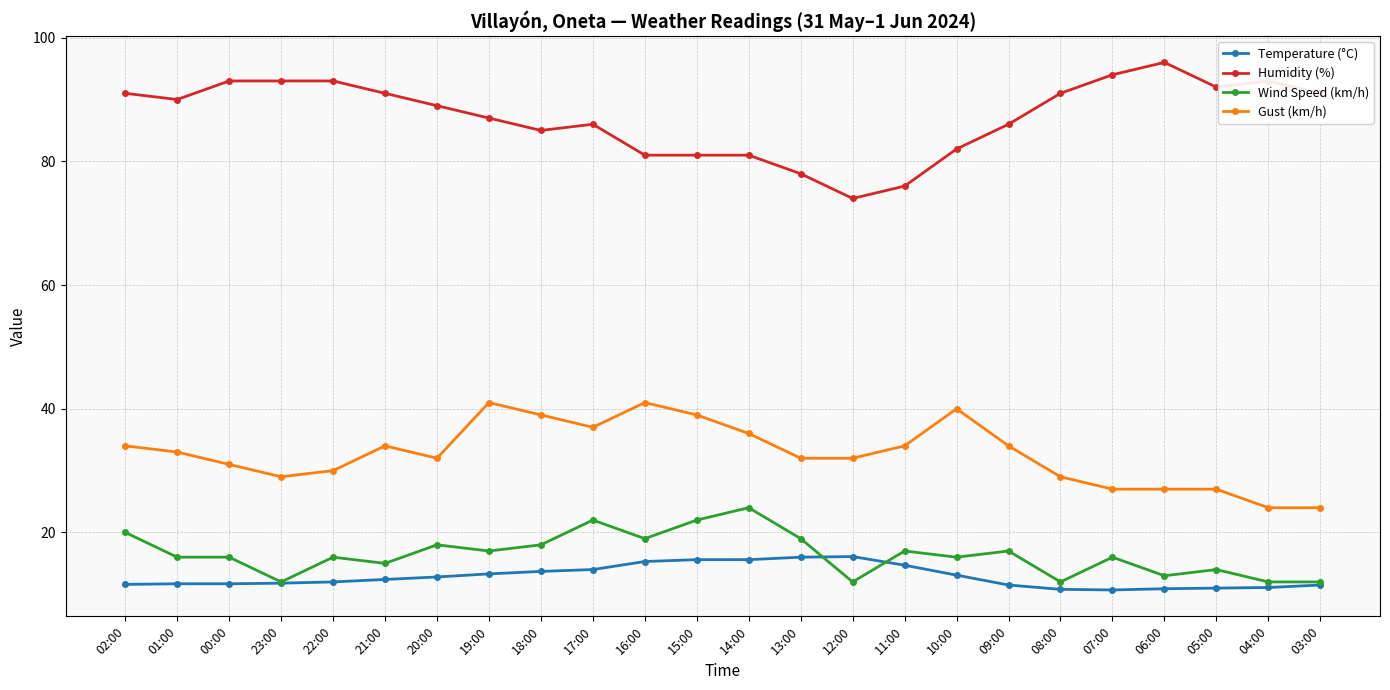

What is the value of the Humidity (%) point at the 10th from the left?

86.0